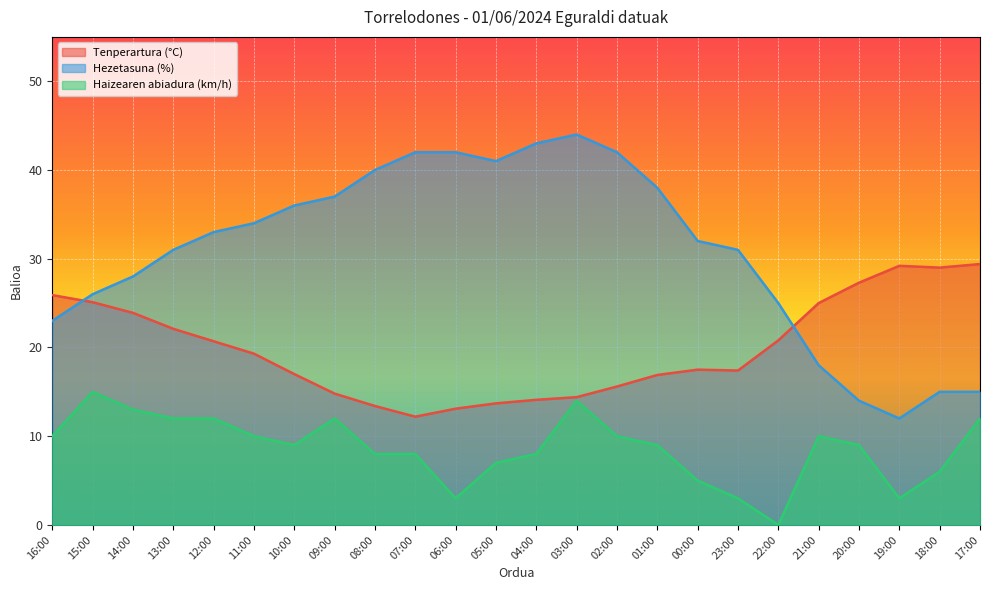

What value does the Hezetasuna (%) series have at 07:00?

42.0